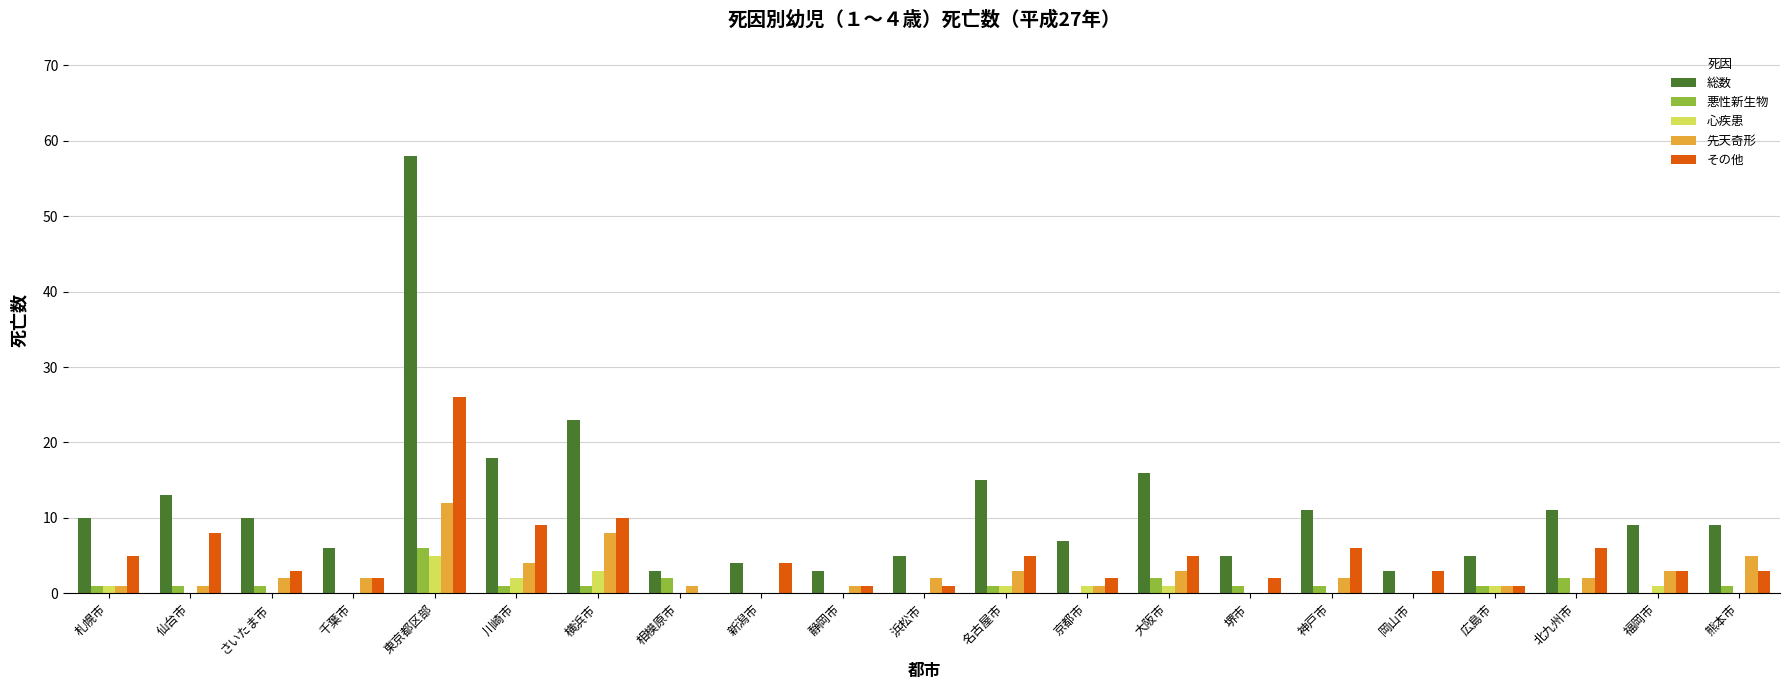

The value of 総数 at 浜松市 is 5. True or false?

True